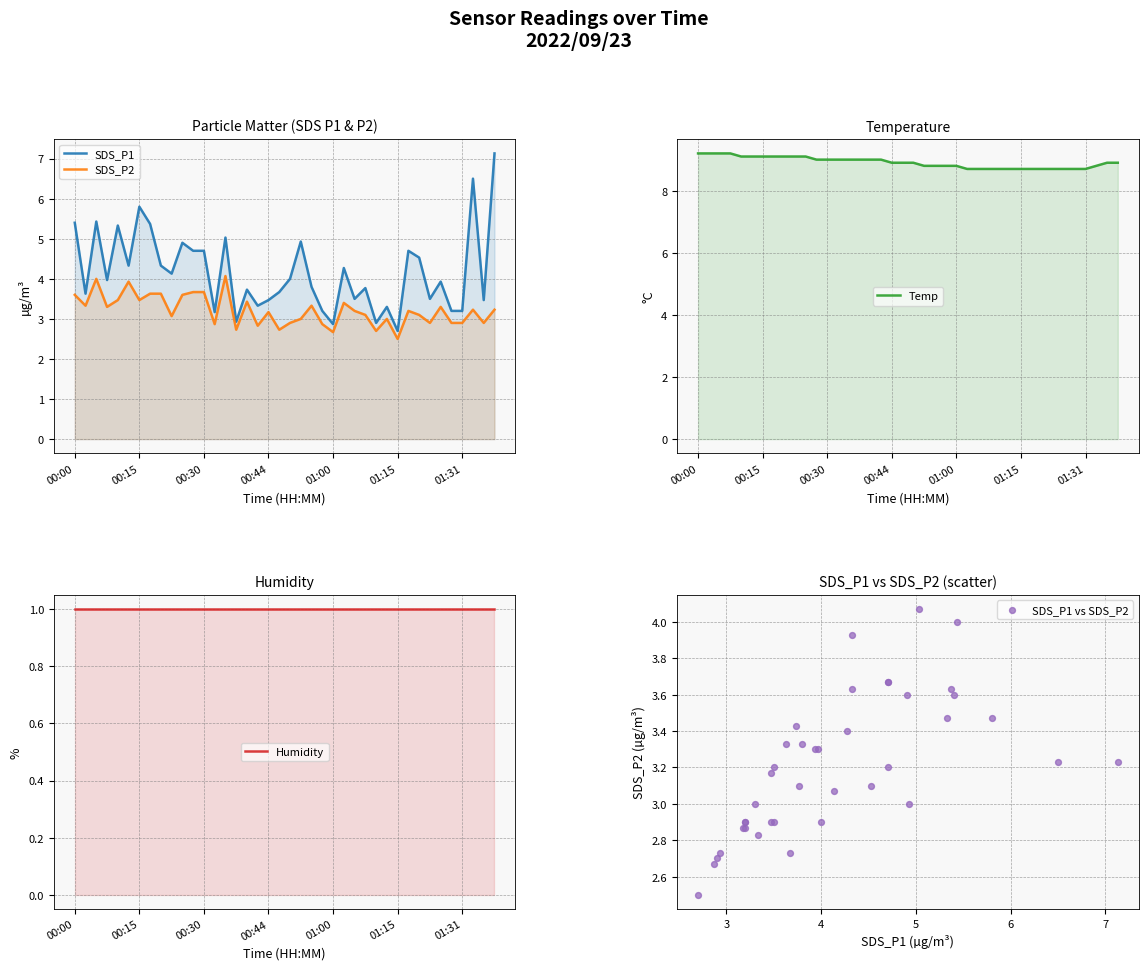

Which series has the largest Y range (max minus min)?

SDS_P1